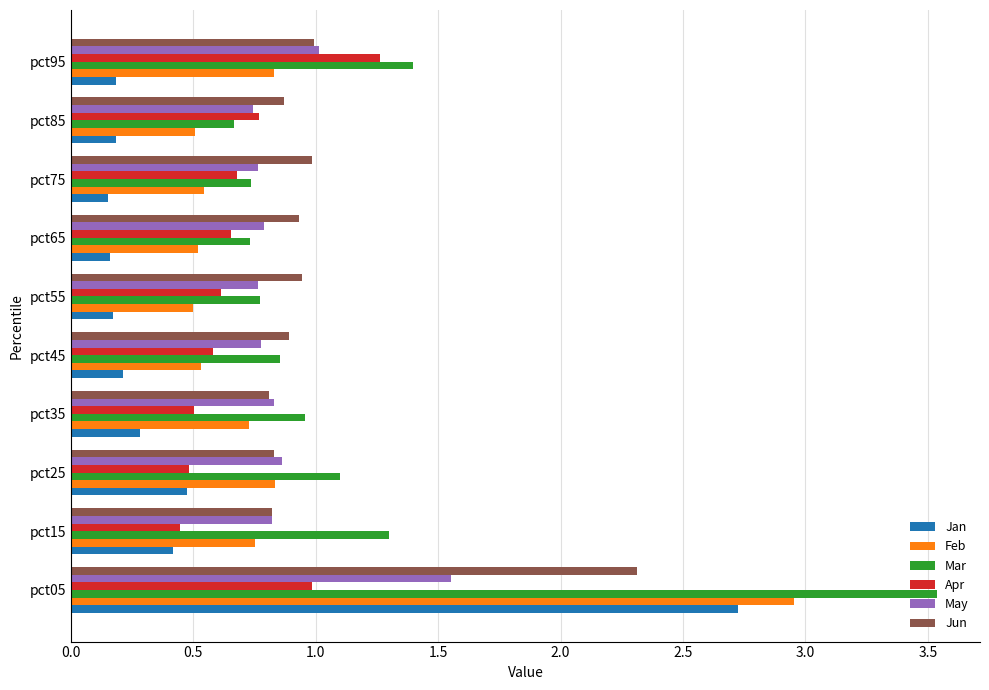

Which series changed the most between pct45 and pct95?

Apr